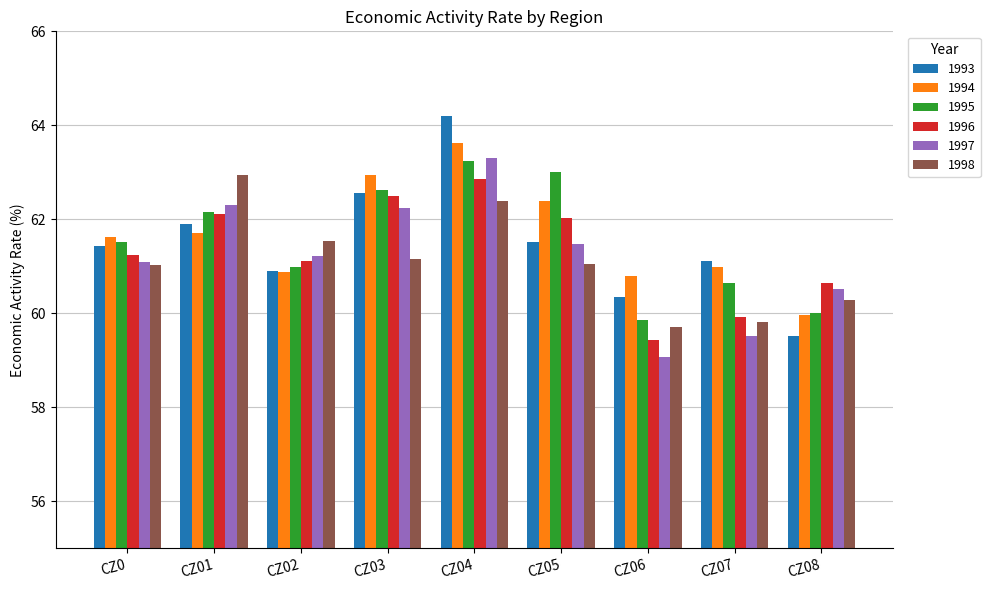

Is it true that 1996 equals 62.9 at CZ04?

True